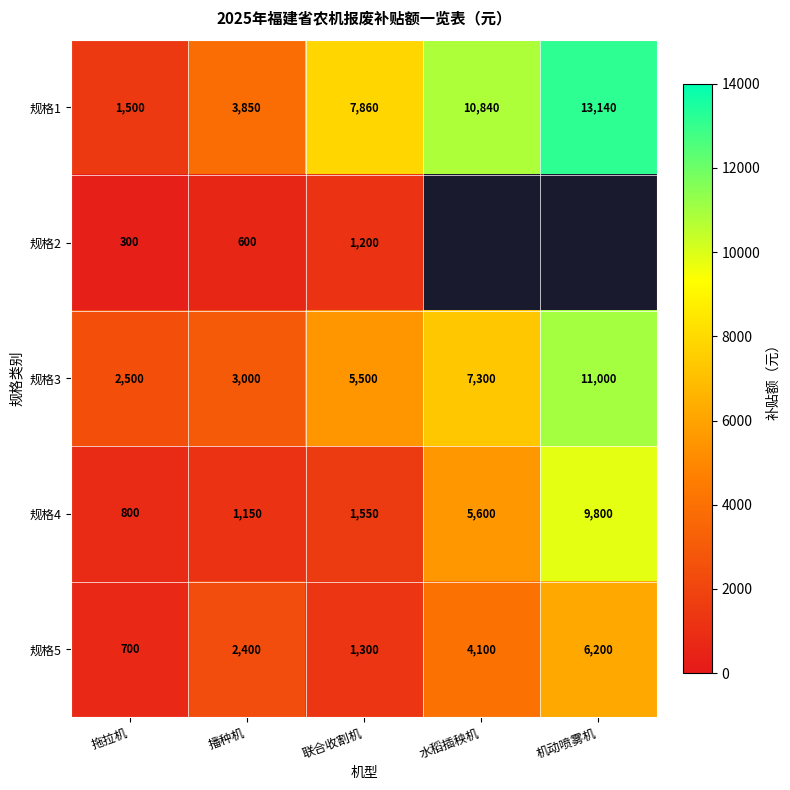

At 联合收割机, list the series in order from smallest to largest.

规格2, 规格5, 规格4, 规格3, 规格1